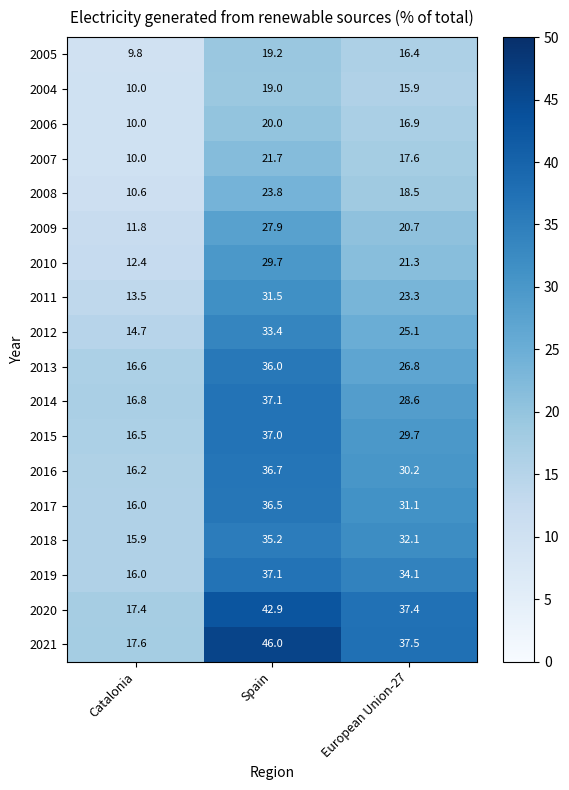

Rank the series at European Union-27 from lowest to highest value.

2004, 2005, 2006, 2007, 2008, 2009, 2010, 2011, 2012, 2013, 2014, 2015, 2016, 2017, 2018, 2019, 2020, 2021